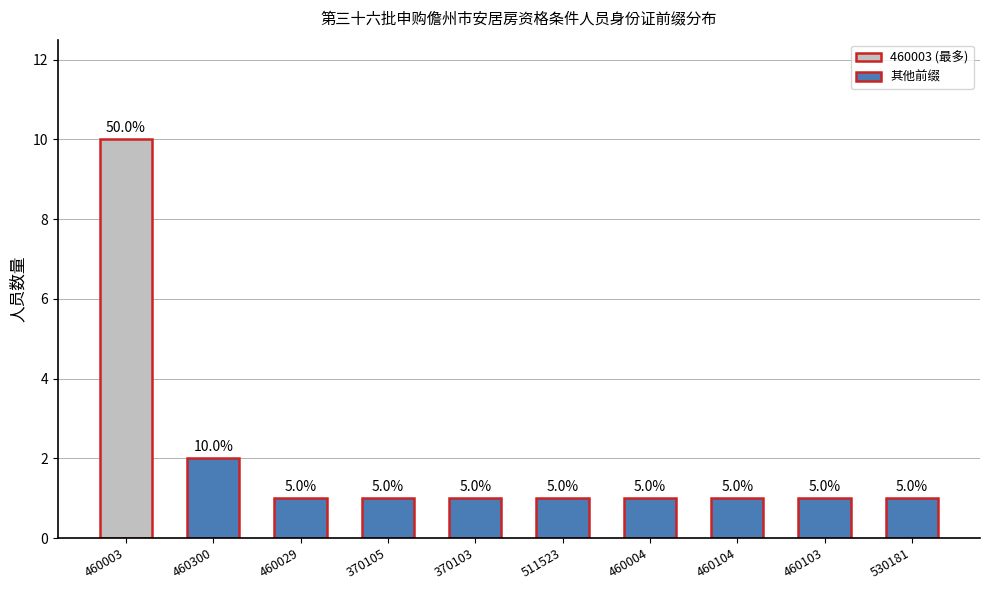

How many bars are there in total?

10